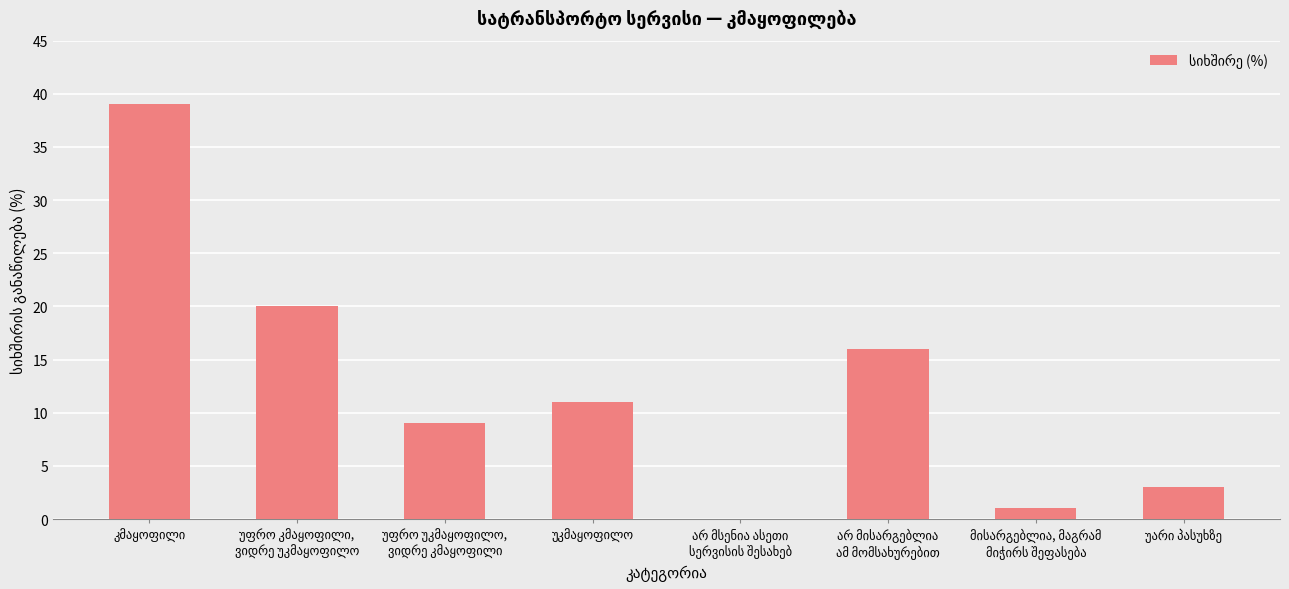

What is the sum of all values?

99